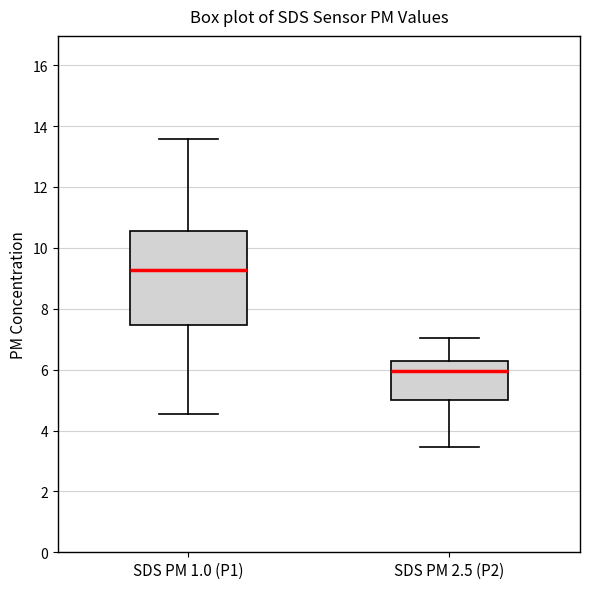

Which box has the highest median line?

SDS PM 1.0 (P1)